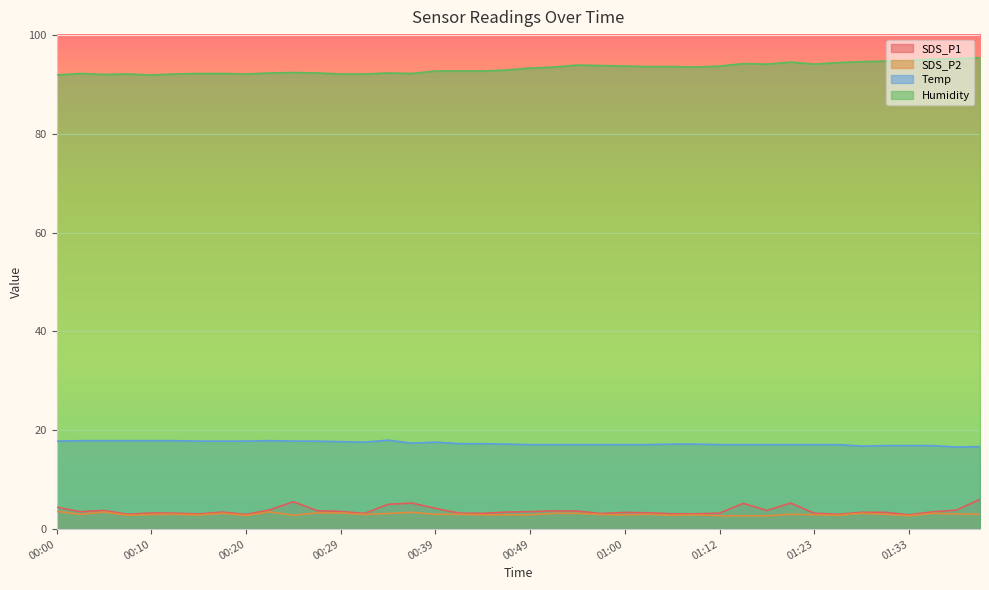

Count the number of data series in this chart.

4